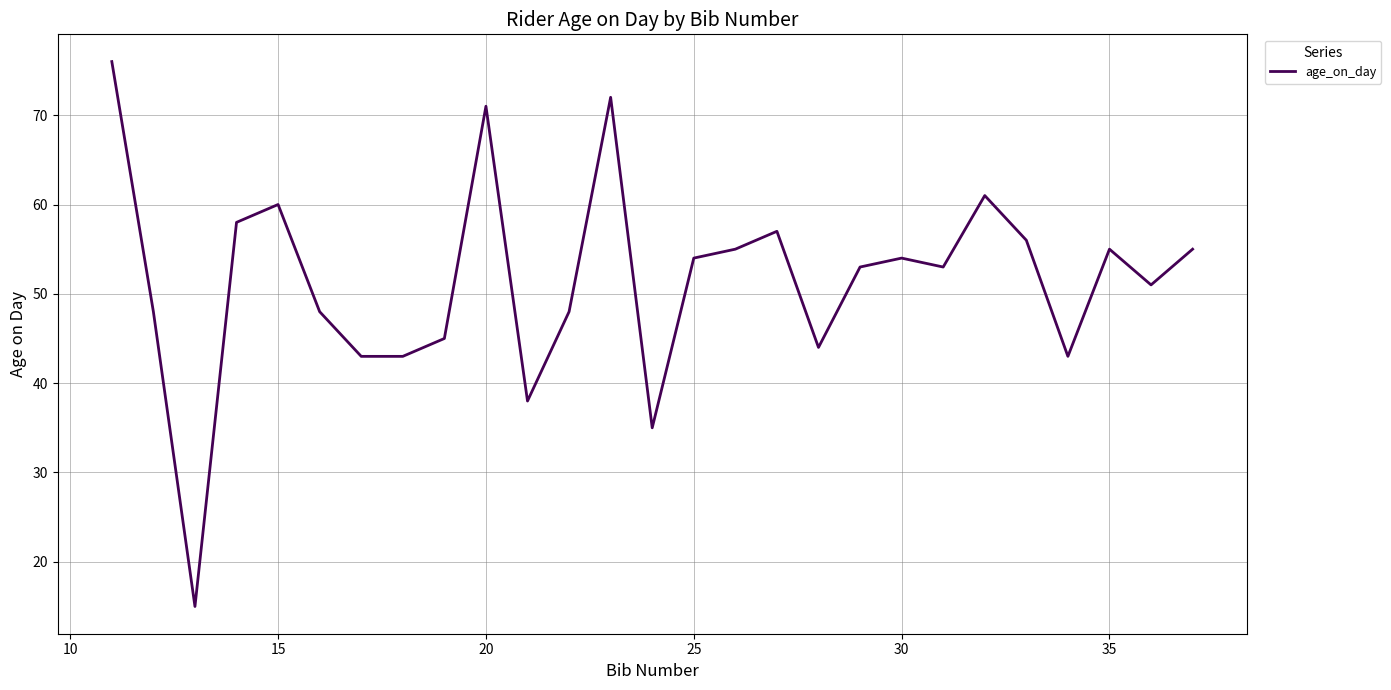

What is the smallest value displayed?

15